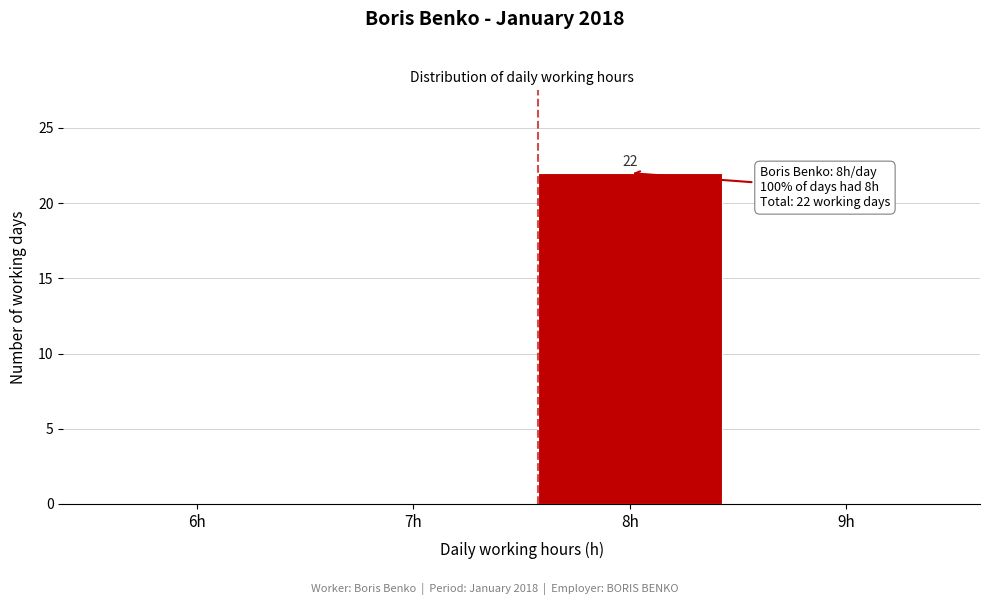

Reading left to right, transcribe all the data shown in this chart.

6h=0	7h=0	8h=22	9h=0